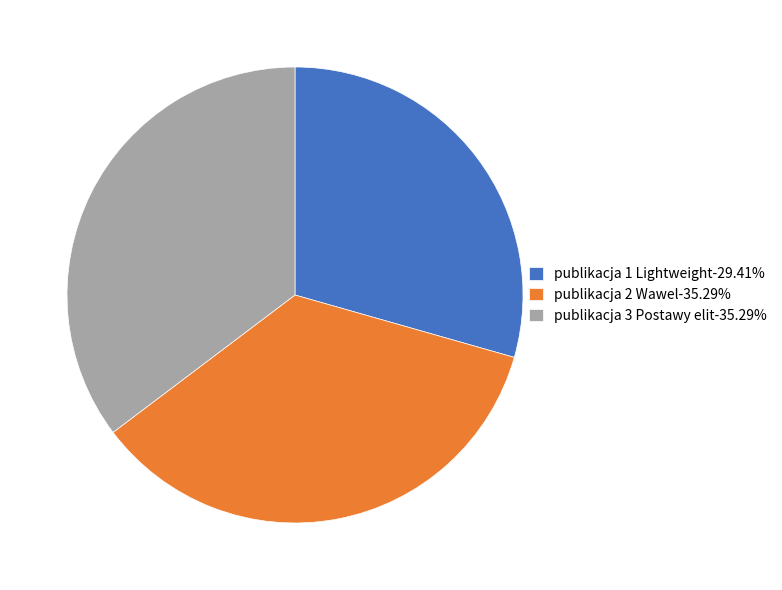

Is publikacja 3 Postawy elit the majority of the pie?

No